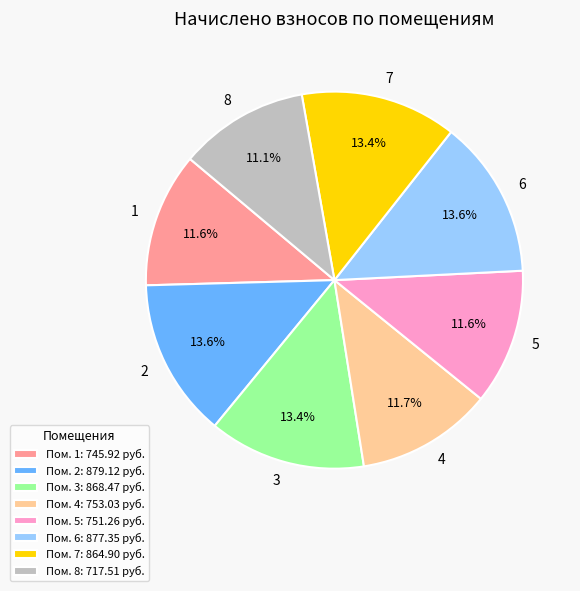

Approximately how many times larger is the value at 2 compared to 6?

1.0